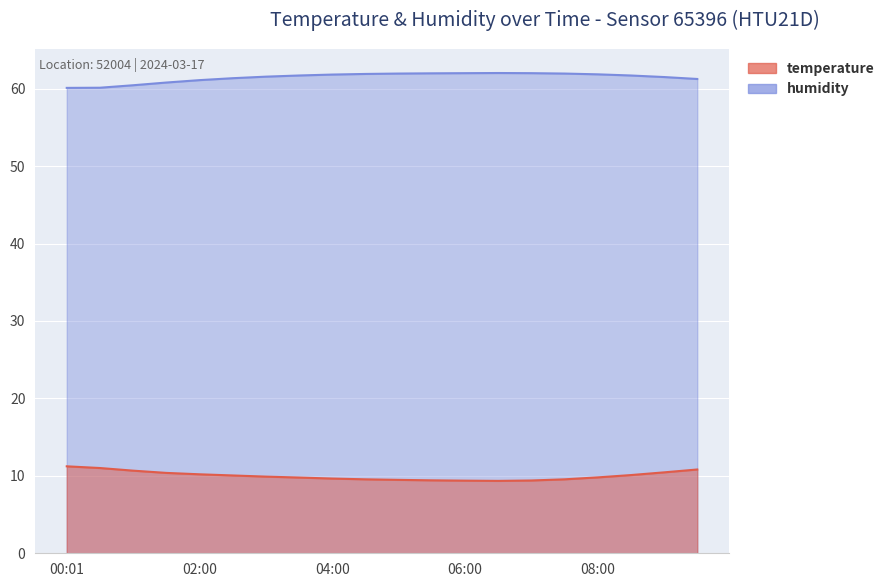

Reading left to right, transcribe all the data shown in this chart.

temperature: 00:01=11.2	00:31=11.0	01:00=10.7	01:30=10.4	02:00=10.2	02:30=10.1	03:00=9.9	03:30=9.8	04:00=9.7	04:30=9.6	05:00=9.5	05:30=9.4	06:00=9.4	06:30=9.3	07:00=9.4	07:30=9.6	08:00=9.8	08:30=10.1	09:00=10.4	09:30=10.8
humidity: 00:01=60.1	00:31=60.1	01:00=60.4	01:30=60.8	02:00=61.1	02:30=61.4	03:00=61.5	03:30=61.7	04:00=61.8	04:30=61.9	05:00=62.0	05:30=62.0	06:00=62.0	06:30=62.0	07:00=62.0	07:30=62.0	08:00=61.9	08:30=61.7	09:00=61.5	09:30=61.2